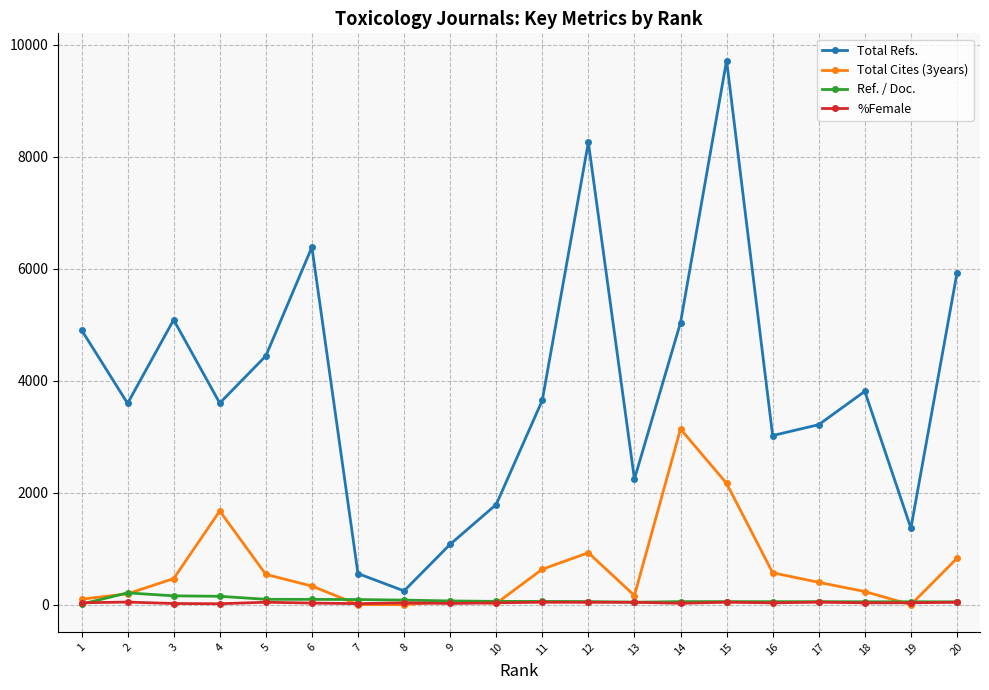

Which series has the widest spread of values?

Total Refs.